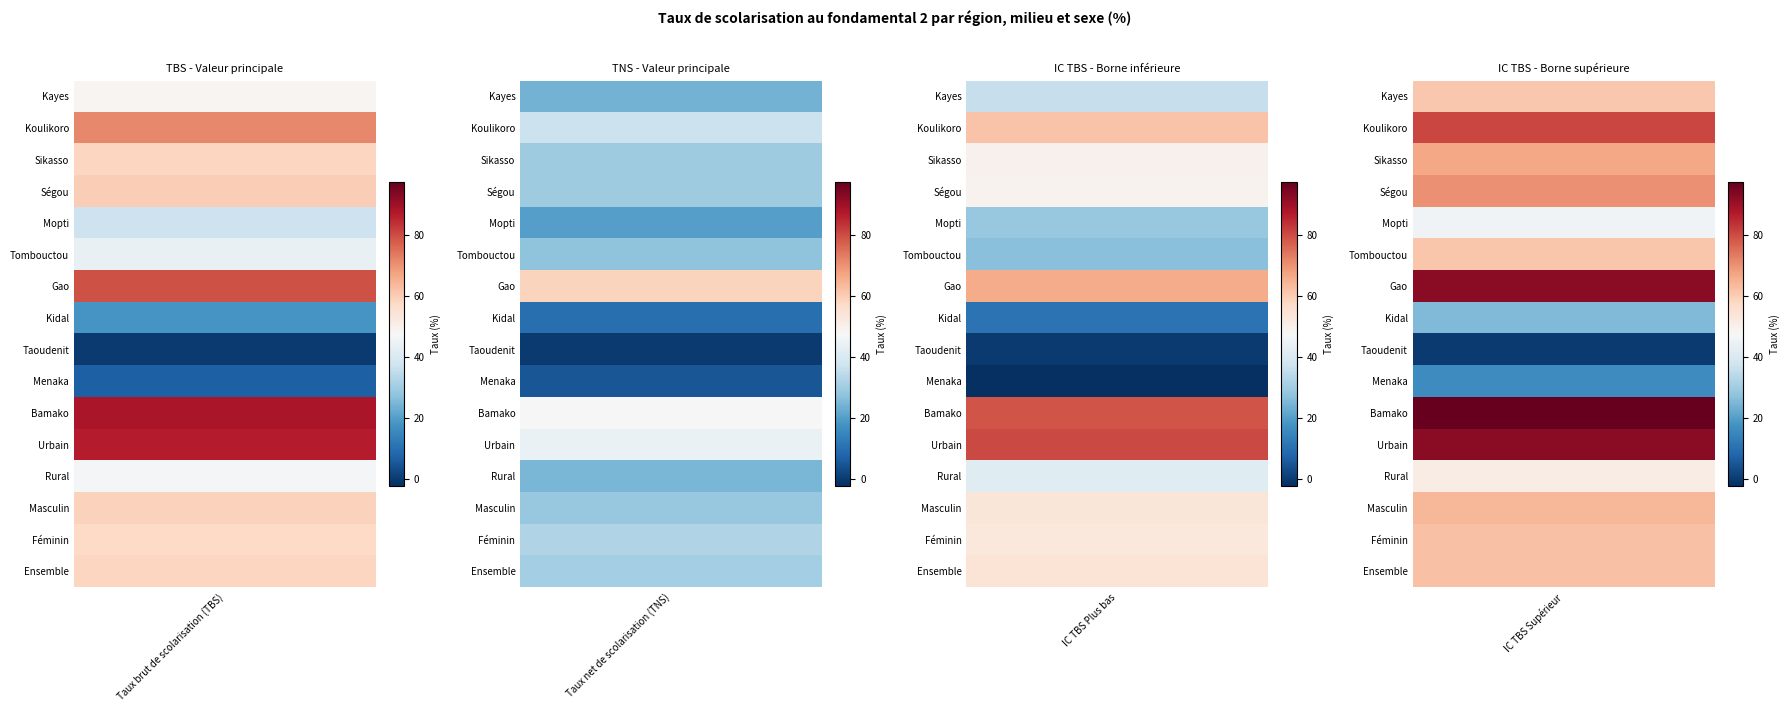

List the series in order of their overall mean, lowest first.

Taux net de scolarisation (TNS), IC TBS Plus bas, Taux brut de scolarisation (TBS), IC TBS Supérieur